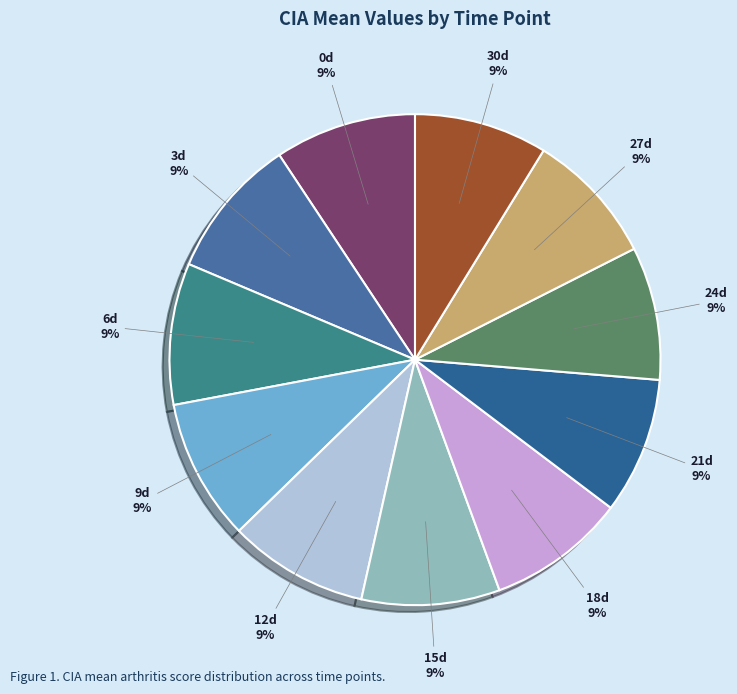

How many slices are in this pie chart?

11